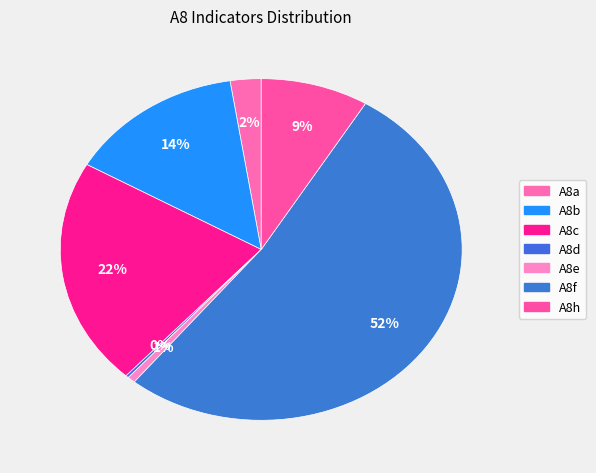

Is the sum of A8d and A8f greater than half?

Yes